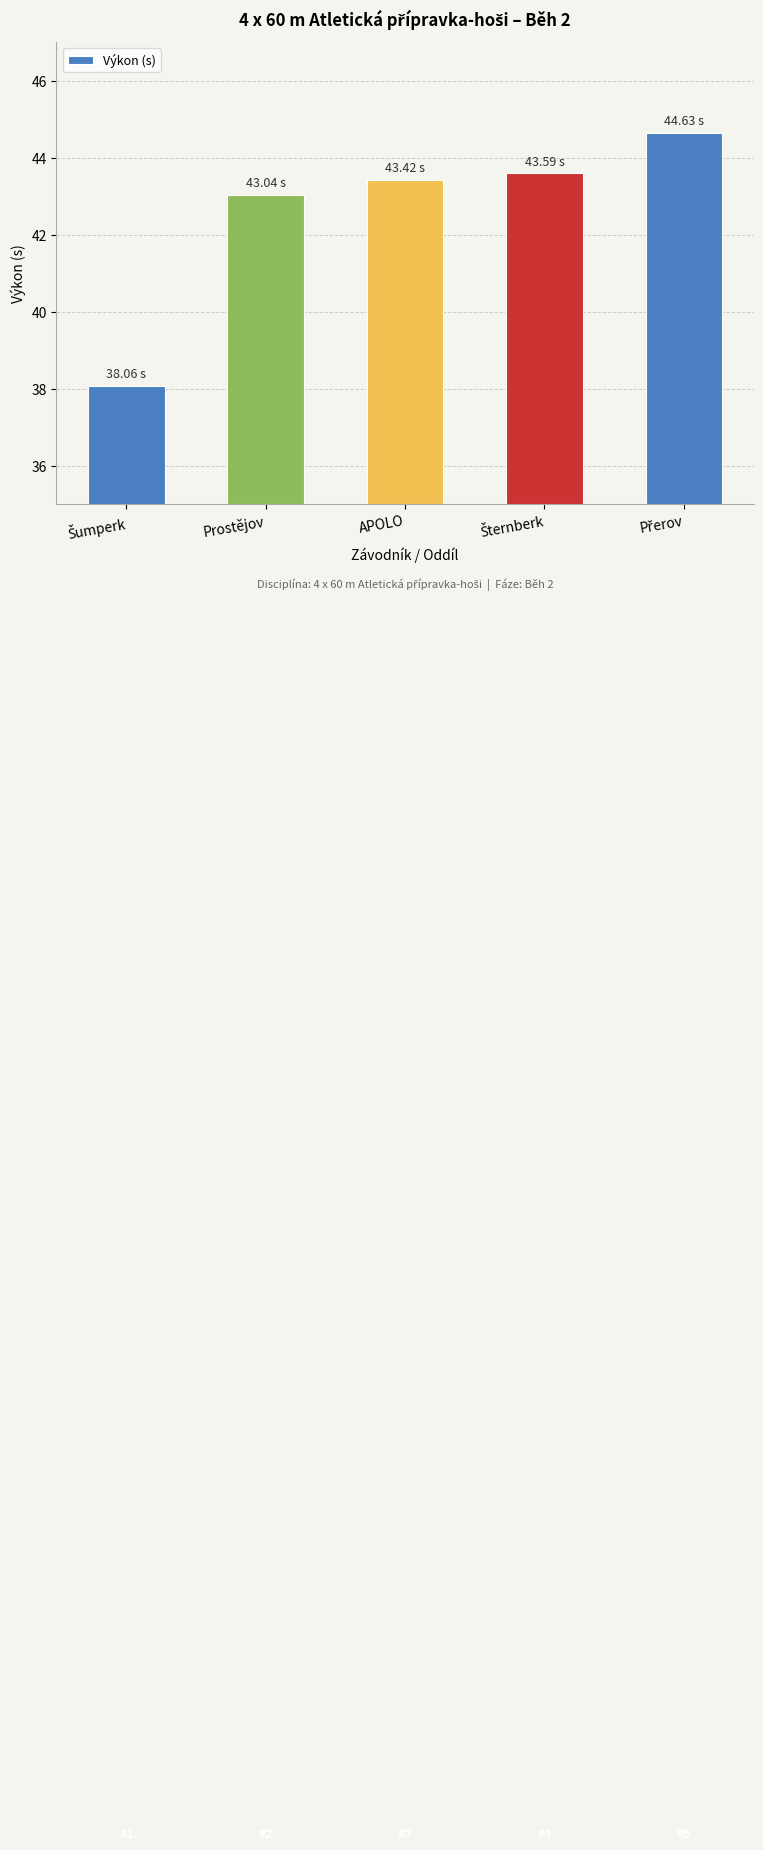

What is the difference between the maximum and minimum values?

6.6